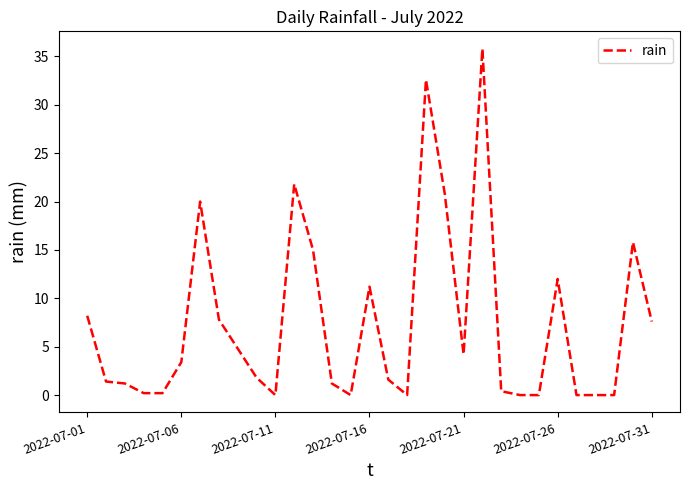

What is the sum of all values?

229.0